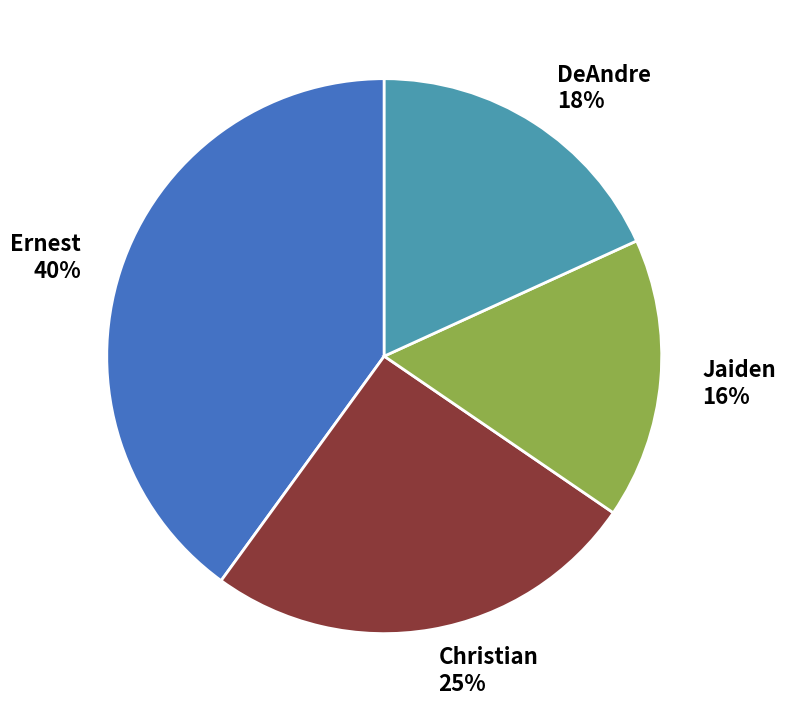

Approximately how many times larger is the value at Christian compared to Ernest?

0.6